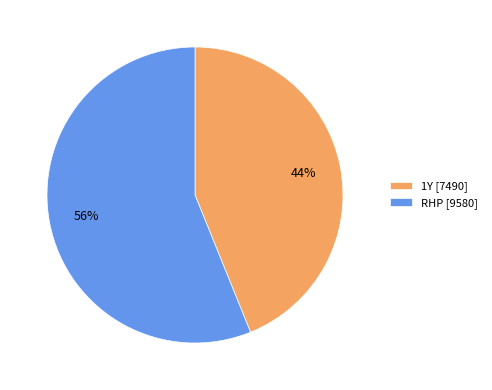

How many segments does this pie chart have?

2